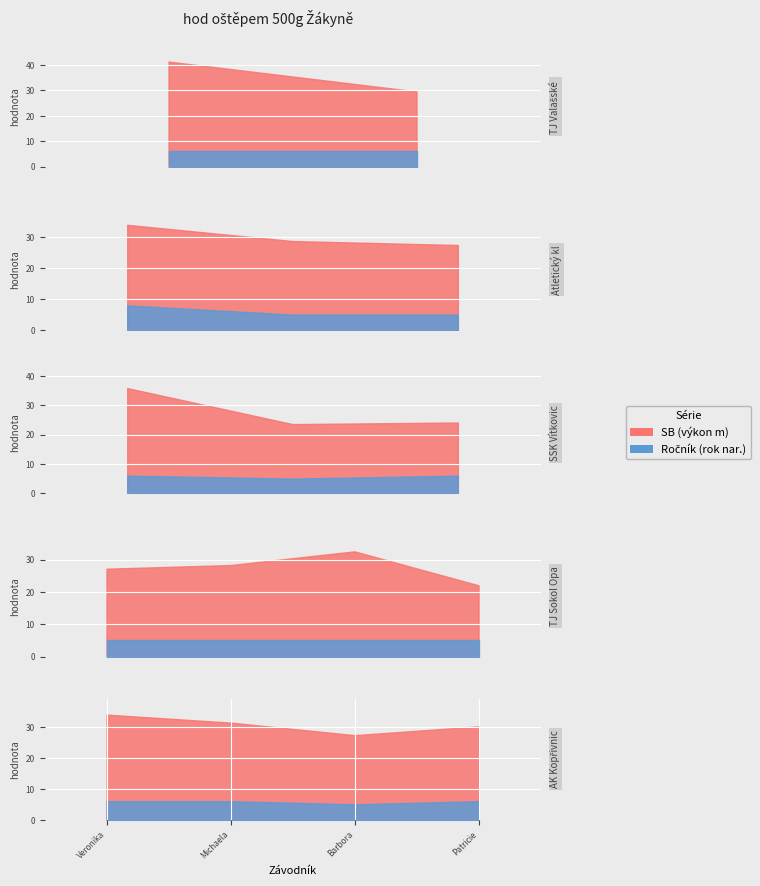

True or false: SB has a value of 21.0 at Mišunová Lucie.

False